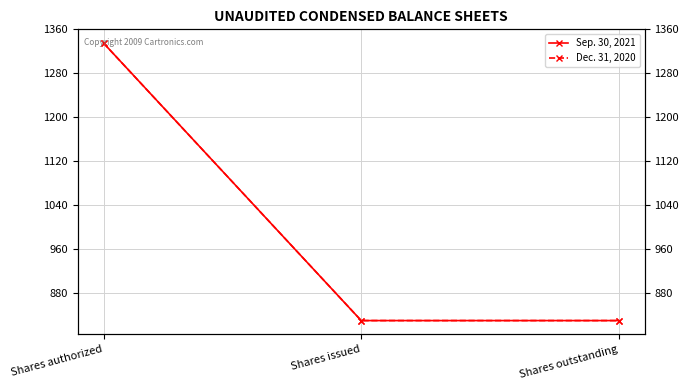

Is this an area chart (filled region under the line)?

No